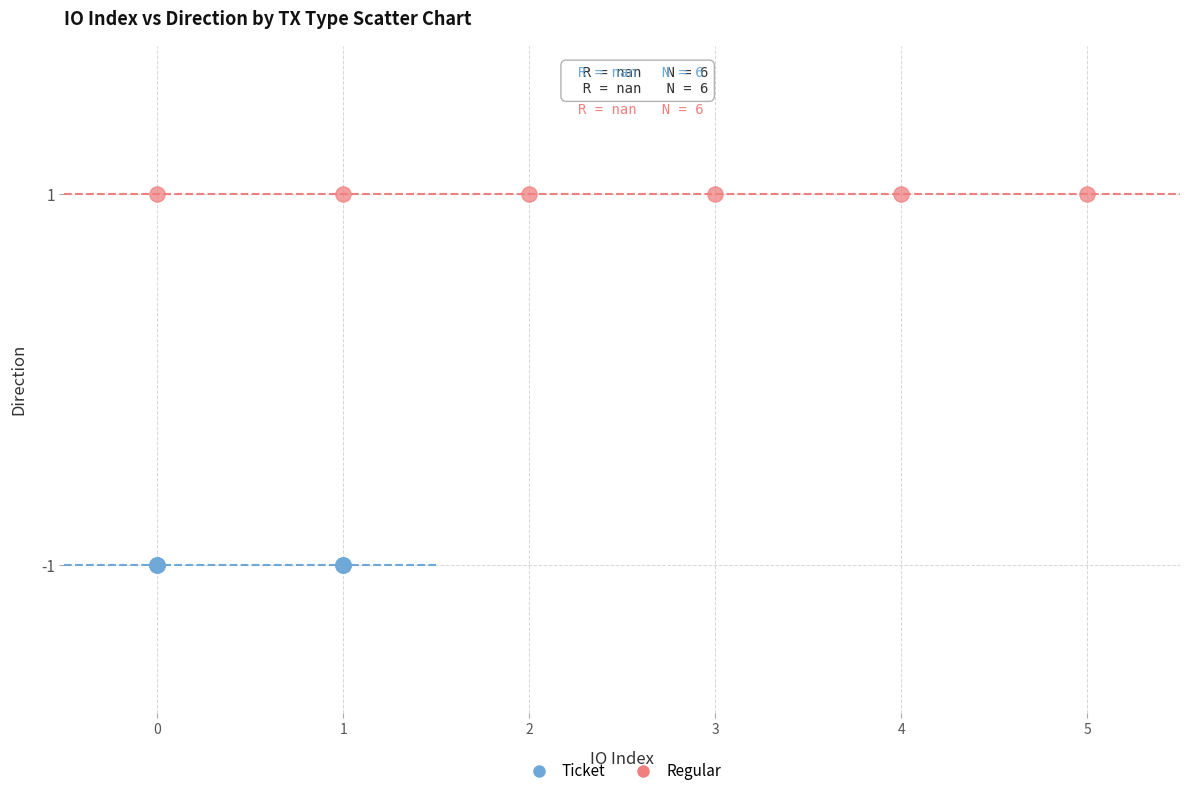

Which series contains the lowest Y value?

Ticket